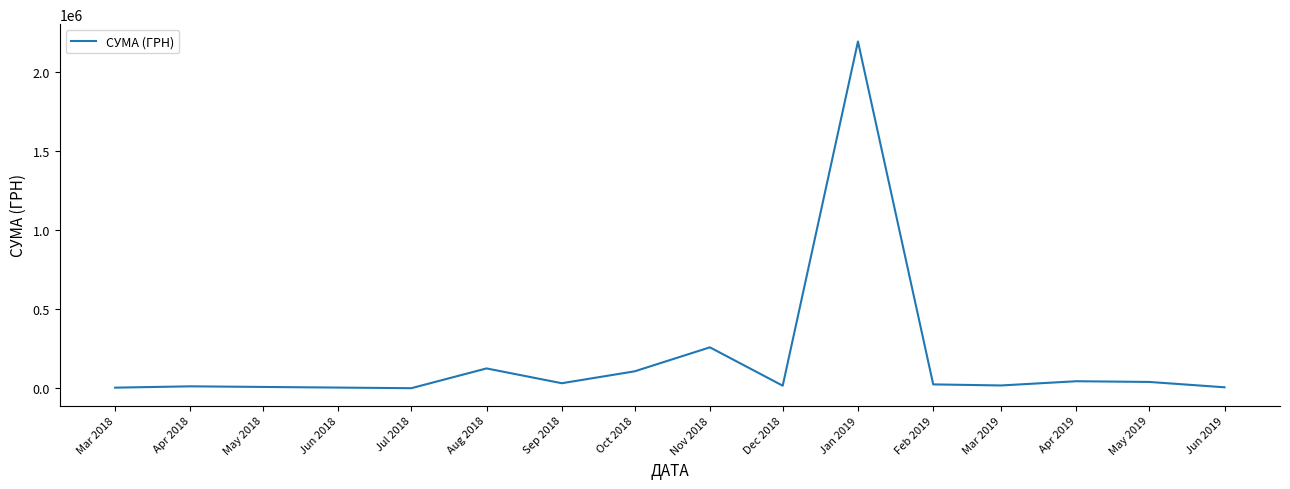

What is the ratio of the value at Apr 2018 to the value at Aug 2018?

0.1